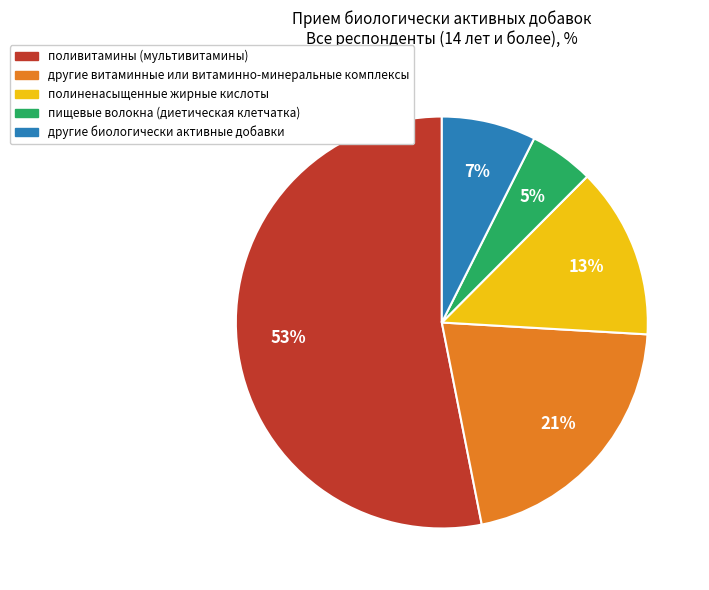

Rank the categories by value from highest to lowest.

поливитамины (мультивитамины), другие витаминные или витаминно-минеральные комплексы, полиненасыщенные жирные кислоты, другие биологически активные добавки, пищевые волокна (диетическая клетчатка)